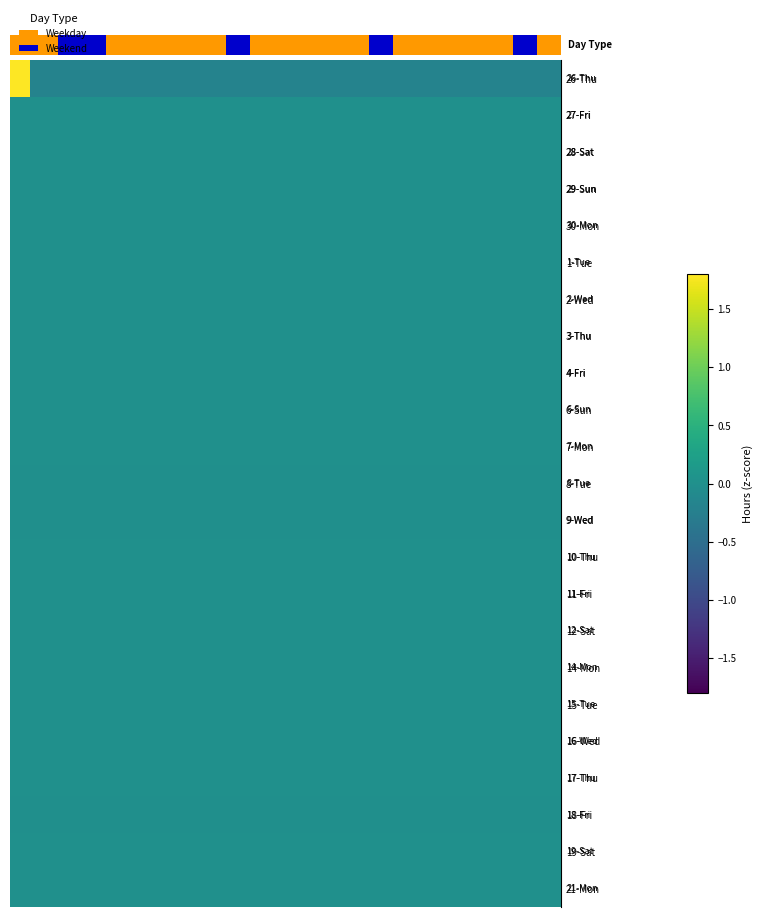

What is the total value across all series at 21?

-0.2